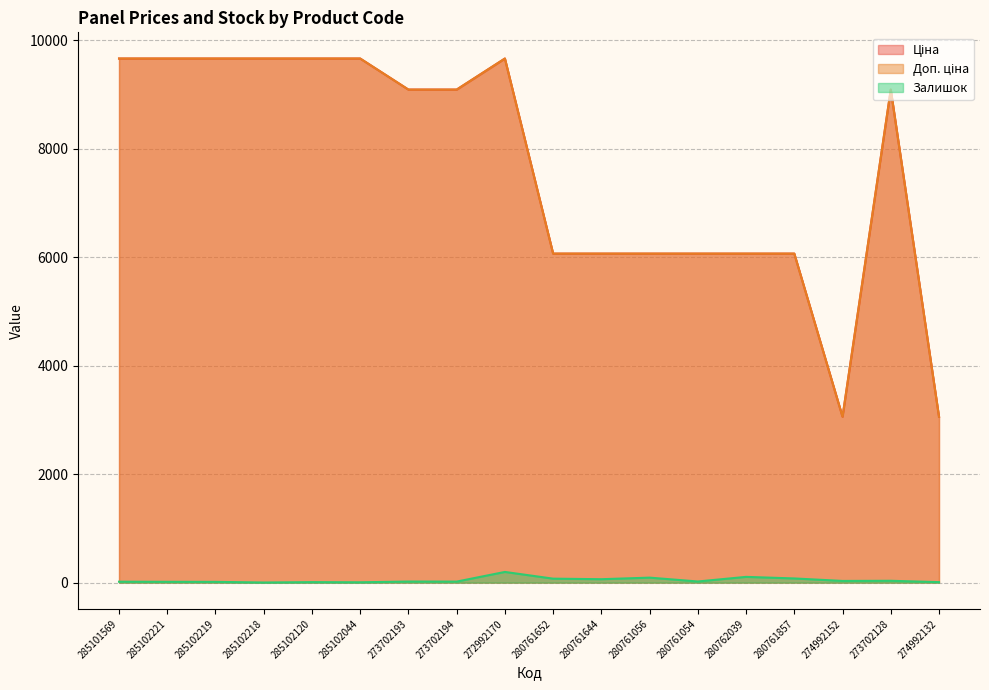

Reading left to right, what are all the values shown in this chart?

Ціна: 285101569=9664.7	285102221=9664.7	285102219=9664.7	285102218=9664.7	285102120=9664.7	285102044=9664.7	273702193=9092.0	273702194=9092.0	272992170=9664.7	280761652=6067.2	280761644=6067.2	280761056=6067.2	280761054=6067.2	280762039=6067.2	280761857=6067.2	274992152=3059.7	273702128=9092.0	274992132=3059.7
Доп. ціна: 285101569=9664.7	285102221=9664.7	285102219=9664.7	285102218=9664.7	285102120=9664.7	285102044=9664.7	273702193=9092.0	273702194=9092.0	272992170=9664.7	280761652=6067.2	280761644=6067.2	280761056=6067.2	280761054=6067.2	280762039=6067.2	280761857=6067.2	274992152=3060.0	273702128=9092.0	274992132=3060.0
Залишок: 285101569=17.0	285102221=15.0	285102219=14.0	285102218=2.0	285102120=9.0	285102044=6.0	273702193=20.0	273702194=19.0	272992170=197.0	280761652=73.0	280761644=63.0	280761056=92.0	280761054=21.0	280762039=106.0	280761857=77.0	274992152=31.0	273702128=34.0	274992132=9.0